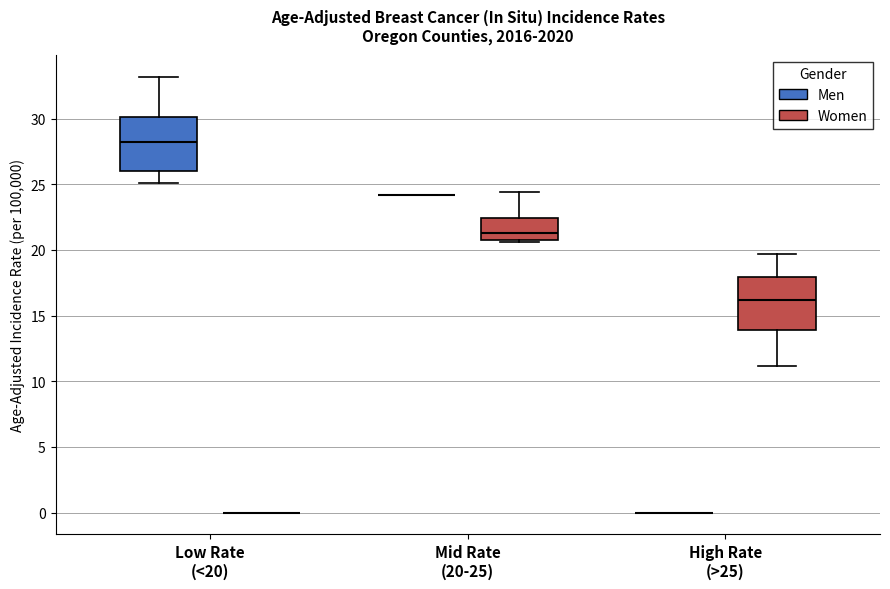

Reading left to right, read every box against the y-axis: the position of its median line, the range the box covers, and the ends of its whiskers. The values are not printed on the chart, so give them approximately, as read against the axis.

Low Rate (<20) (Men): median 28.0, box 26.0 to 30.0, whiskers 25.0 to 33.0
Low Rate (<20) (Women): box collapsed to a line at 0.0, whiskers 0.0 to 0.0
Mid Rate (20-25) (Men): box collapsed to a line at 24.0, whiskers 24.0 to 24.0
Mid Rate (20-25) (Women): median 21.5, box 21.0 to 22.5, whiskers 20.5 to 24.5
High Rate (>25) (Men): box collapsed to a line at 0.0, whiskers 0.0 to 0.0
High Rate (>25) (Women): median 16.0, box 14.0 to 18.0, whiskers 11.0 to 19.5